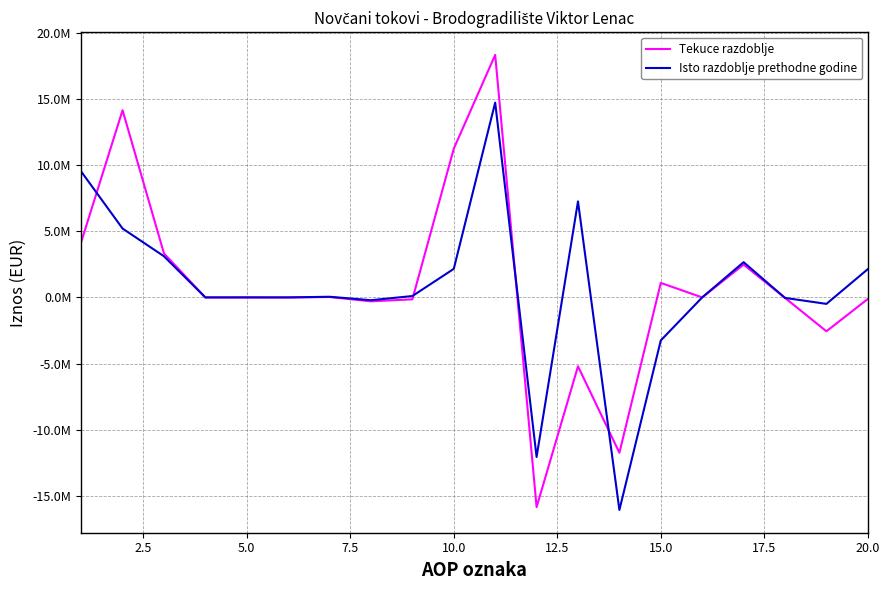

What are all the series names shown in the legend?

Tekuce razdoblje, Isto razdoblje prethodne godine